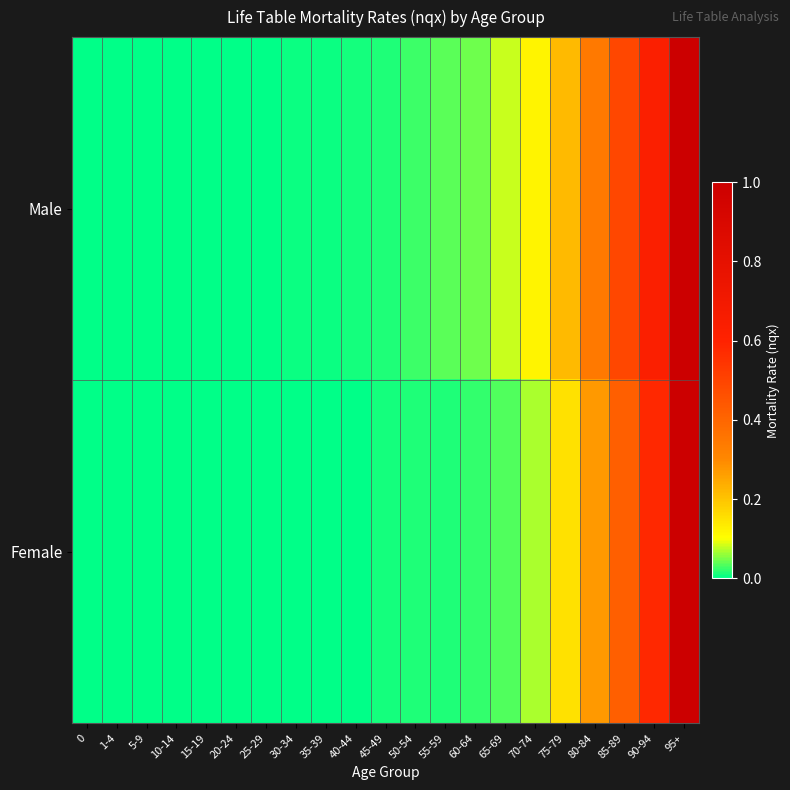

Count the number of data series in this chart.

2